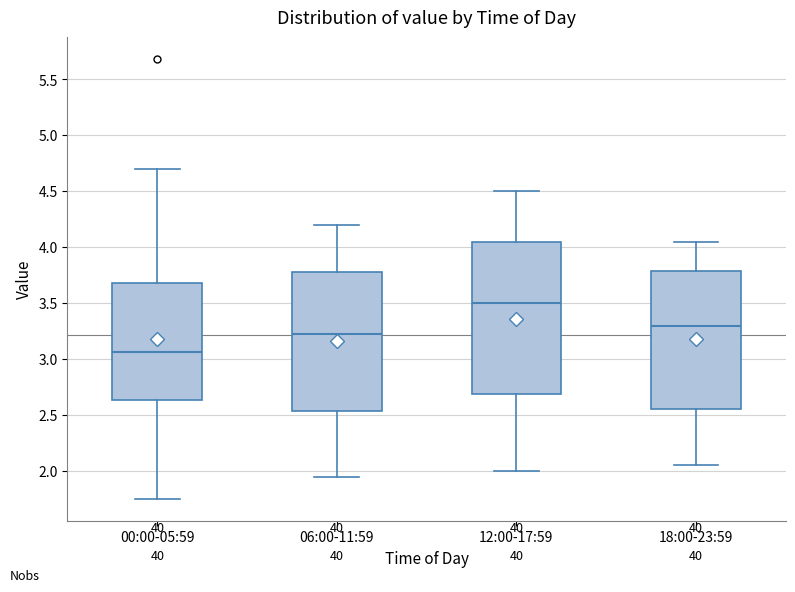

Reading left to right, transcribe this box plot: for each box, give where its median line is, the range the box spans, and where its two whiskers end, as read against the y-axis. The values are not printed on the chart, so give them approximately, as read against the axis.

00:00-05:59: median 3.05, box 2.65 to 3.70, whiskers 1.75 to 4.70
06:00-11:59: median 3.25, box 2.55 to 3.80, whiskers 1.95 to 4.20
12:00-17:59: median 3.50, box 2.70 to 4.05, whiskers 2.00 to 4.50
18:00-23:59: median 3.30, box 2.55 to 3.80, whiskers 2.05 to 4.05